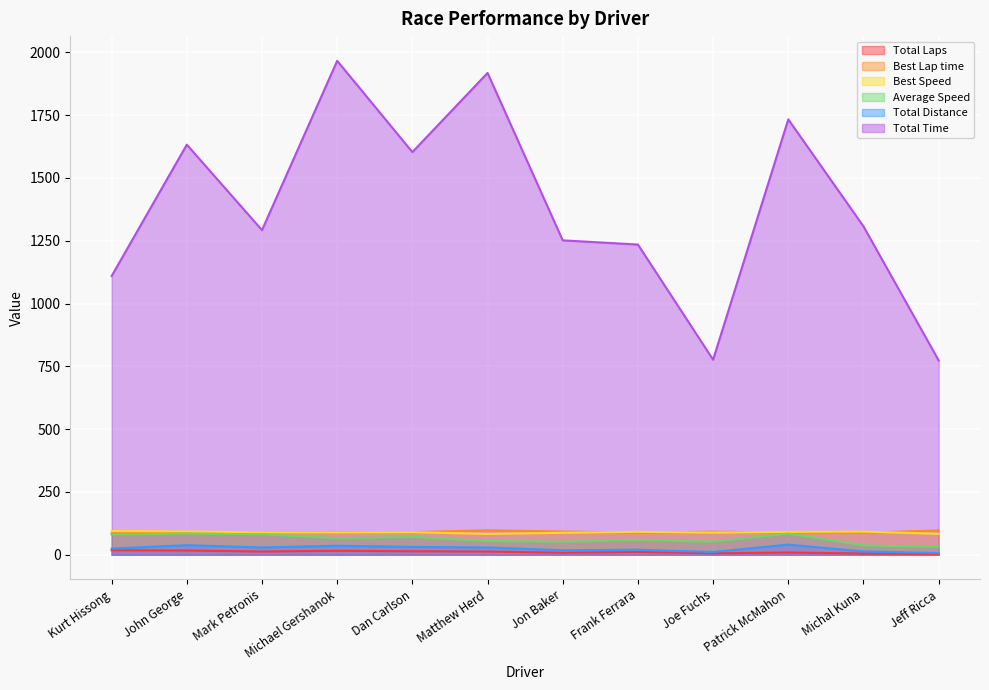

What is the value of the Average Speed point at the 10th from the left?

84.1